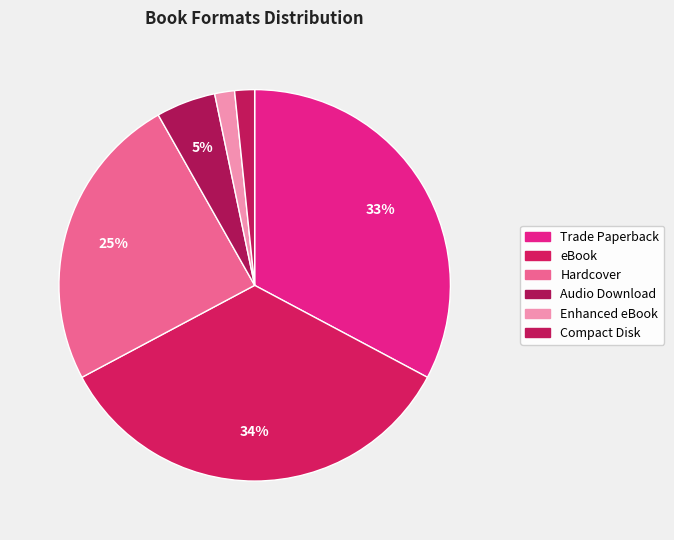

Does Hardcover account for over 50% of the chart?

No